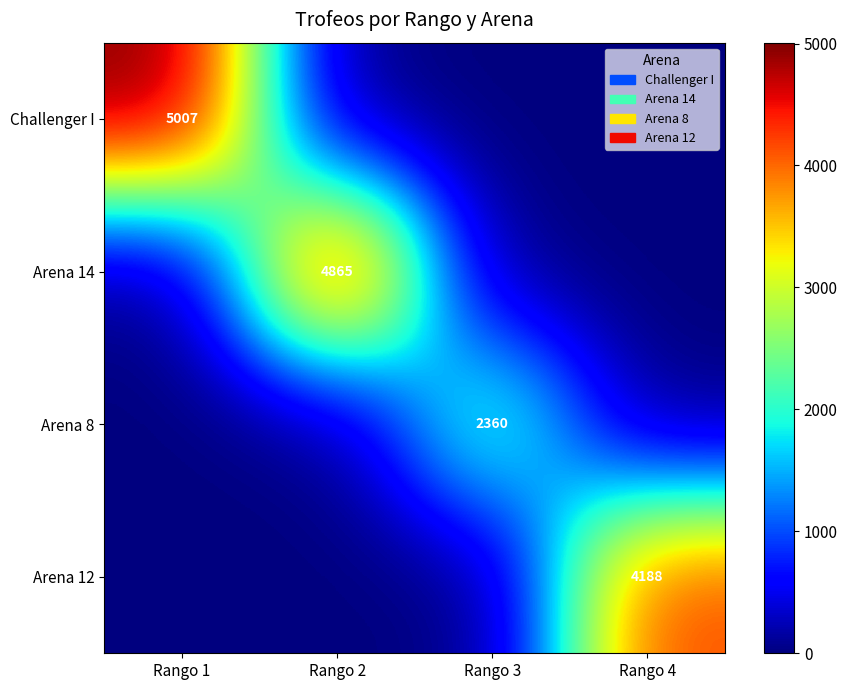

At which category is the sum across all series the highest?

Rango 1